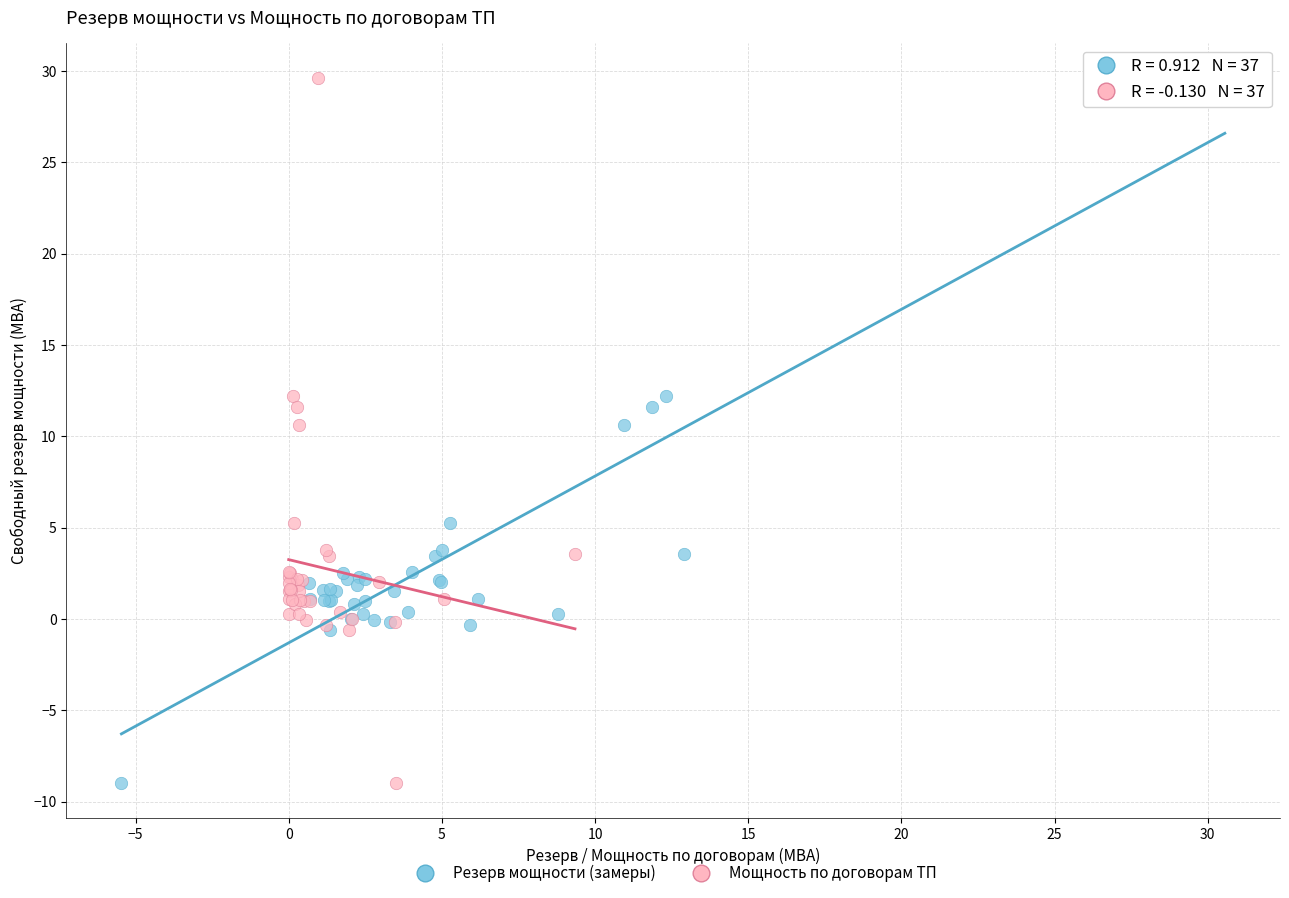

What are all the series names shown in the legend?

Резерв мощности (замеры), Мощность по договорам ТП